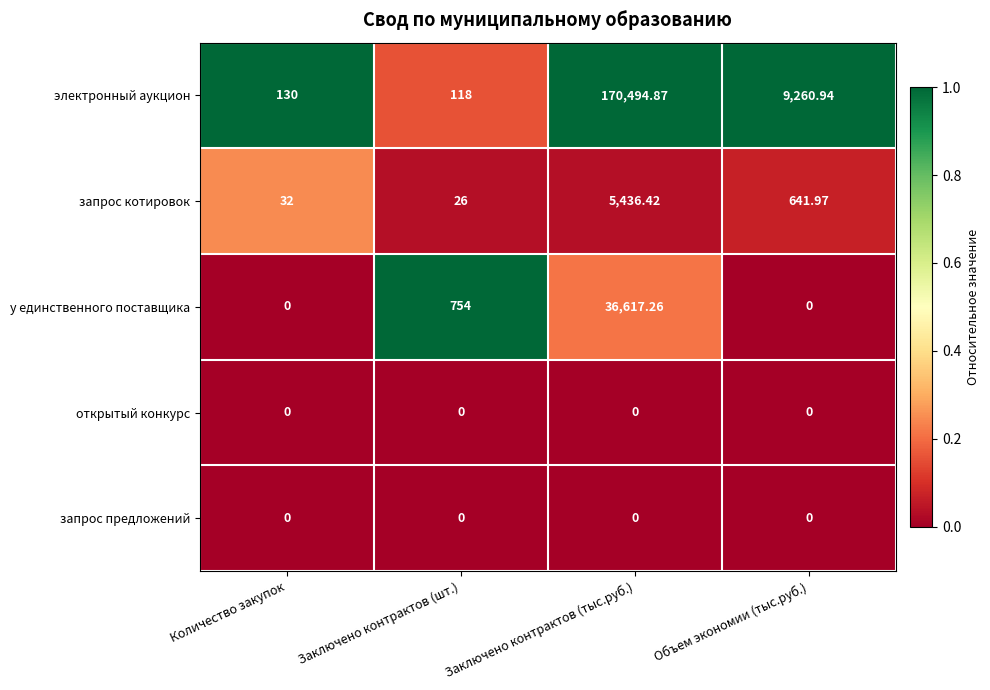

Rank the categories by электронный аукцион value from lowest to highest.

Заключено контрактов (шт.), Количество закупок, Объем экономии (тыс.руб.), Заключено контрактов (тыс.руб.)